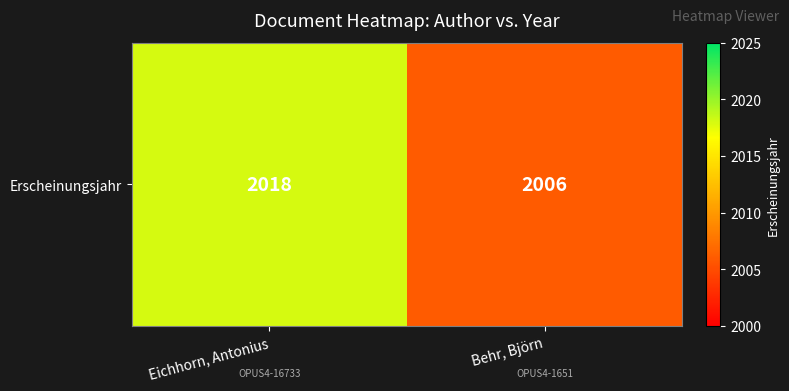

Reading left to right, list all the values displayed in this chart.

Eichhorn, Antonius=2018	Behr, Björn=2006